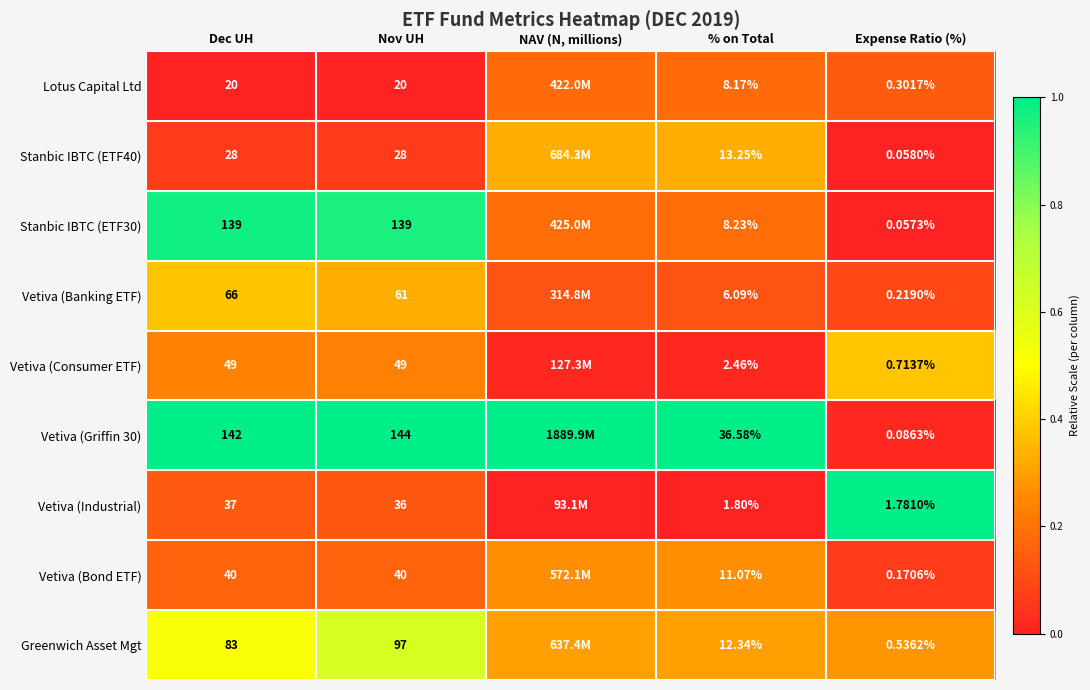

Is the value of Vetiva (Banking ETF) at % on Total greater than the value of Vetiva (Industrial) at Nov UH?

No